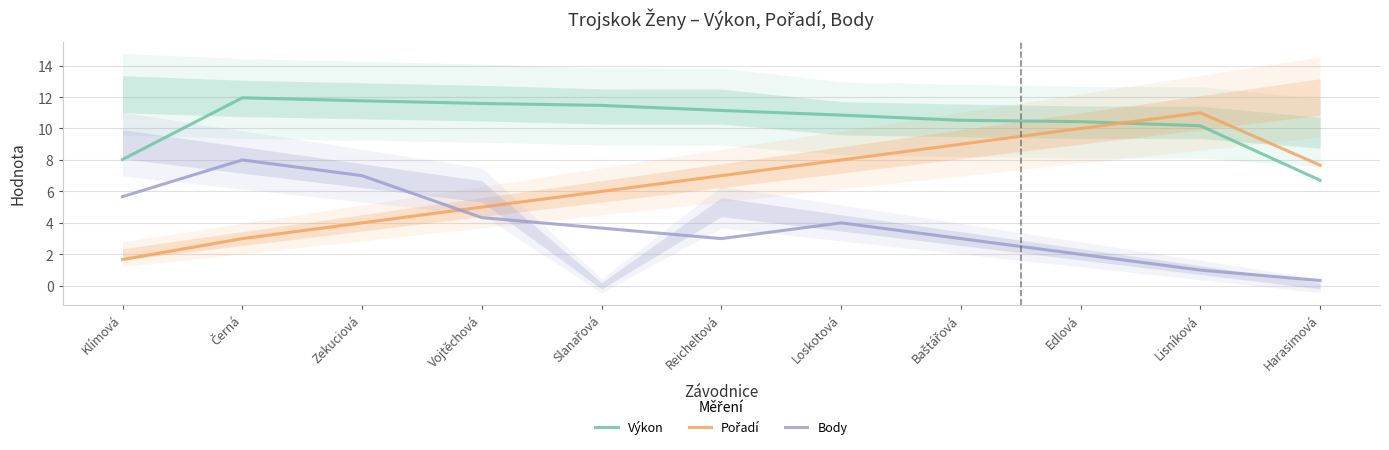

True or false: Pořadí has a value of 2.4 at Slanařová.

False